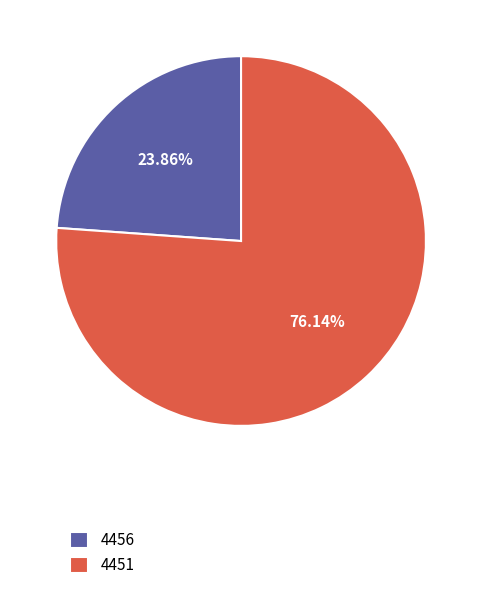

What percentage is the 4451 slice, to the nearest percent?

76%